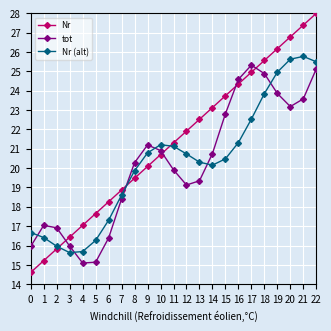

Is the value of tot at 18 greater than the value of Nr (alt) at 0?

Yes